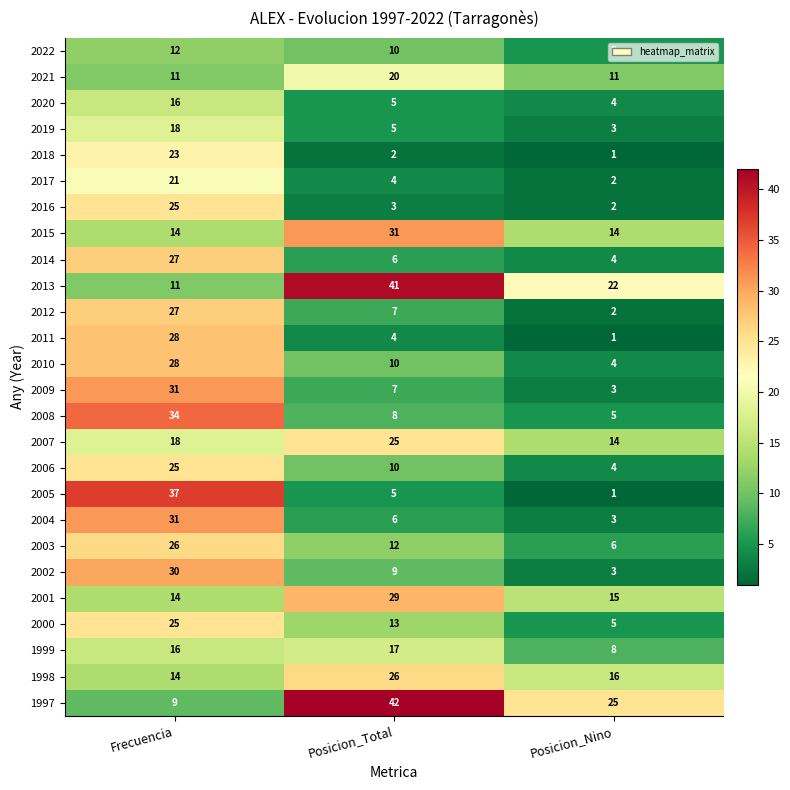

Where does the 2012 series first go above 7?

Frecuencia